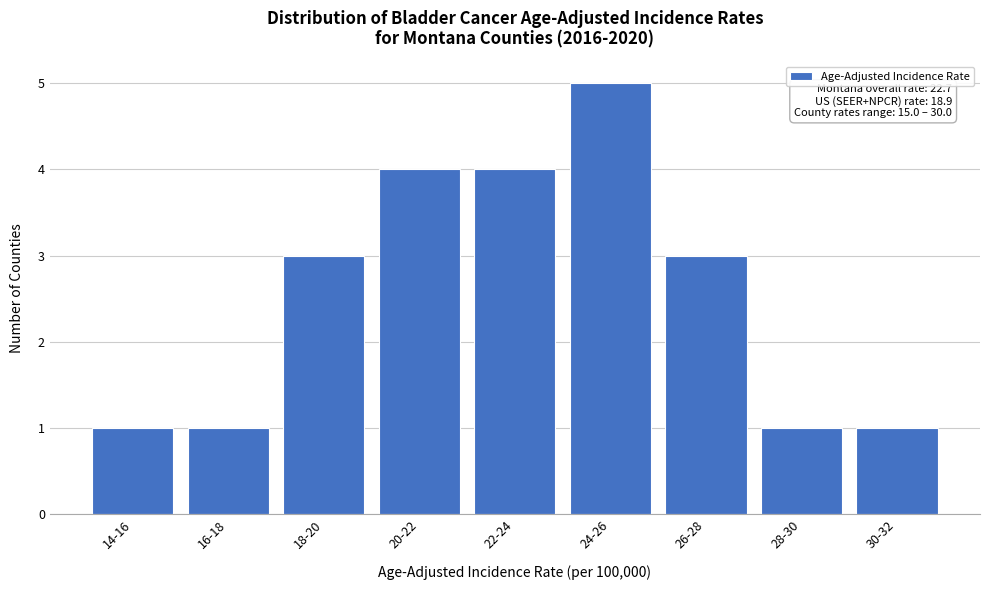

Reading left to right, extract all data points from this chart.

14-16=1	16-18=1	18-20=3	20-22=4	22-24=4	24-26=5	26-28=3	28-30=1	30-32=1